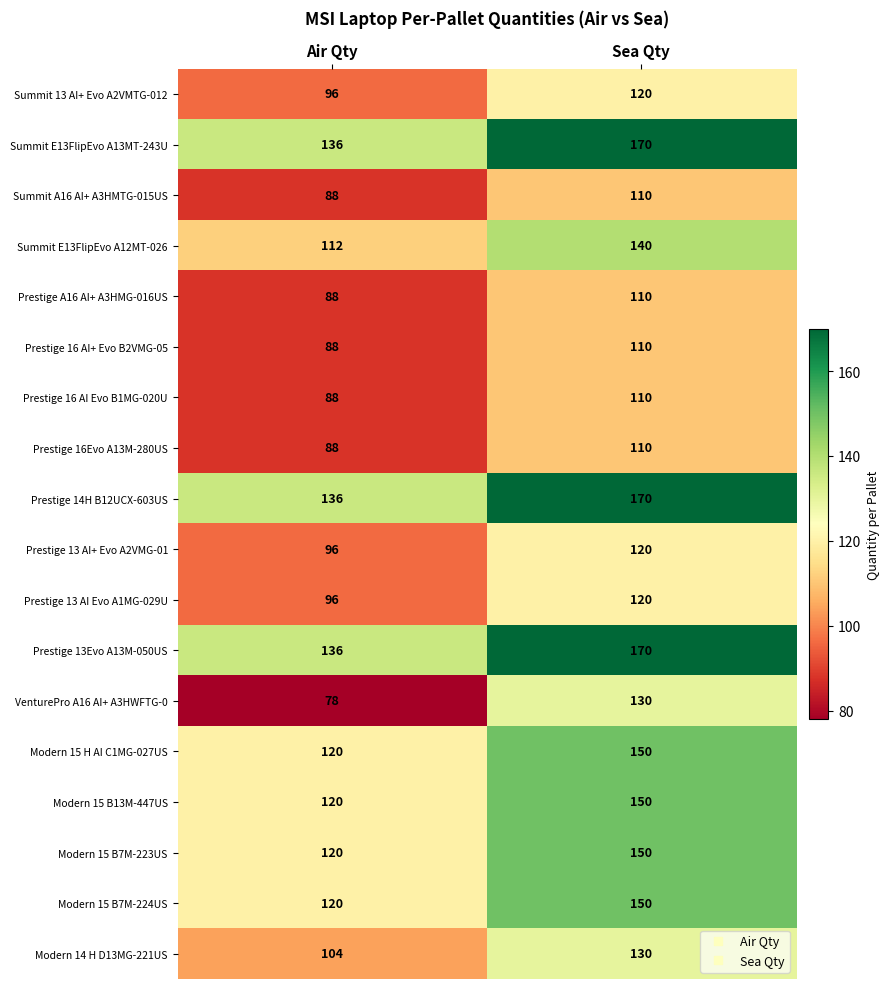

At how many categories does at least one series exceed 100?

2